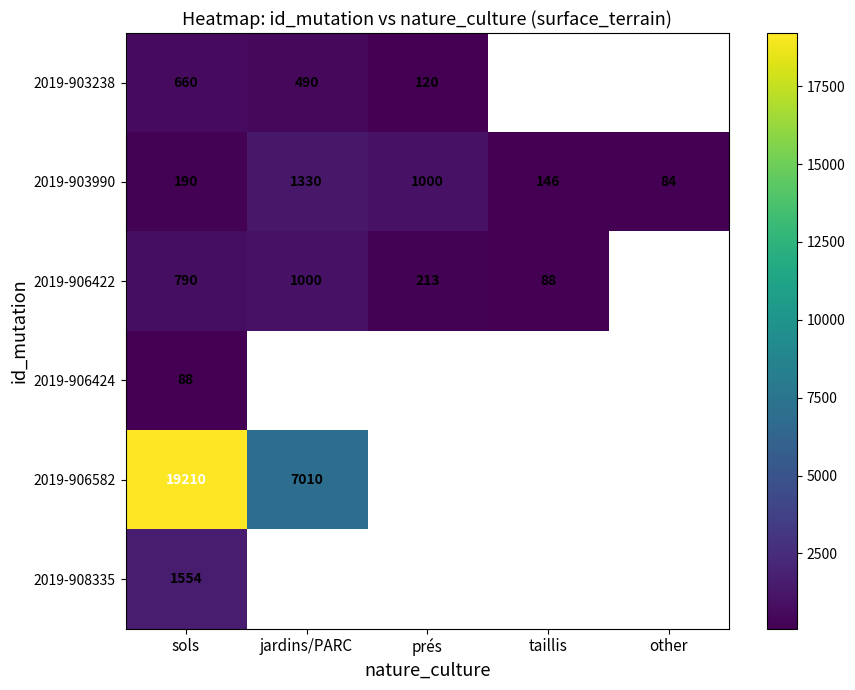

Which series has the widest spread of values?

2019-906582